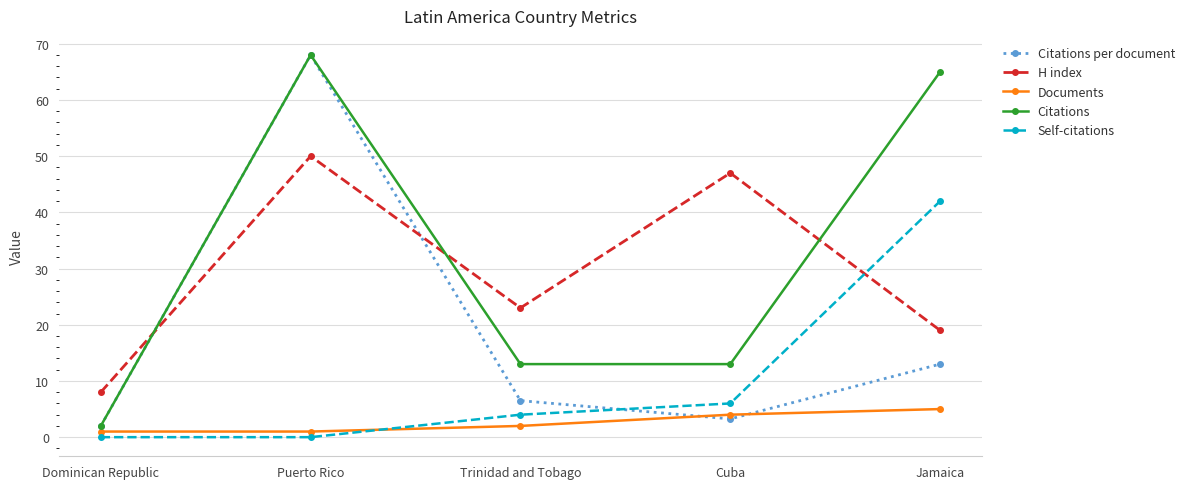

The value of H index at Cuba is 47.0. True or false?

True